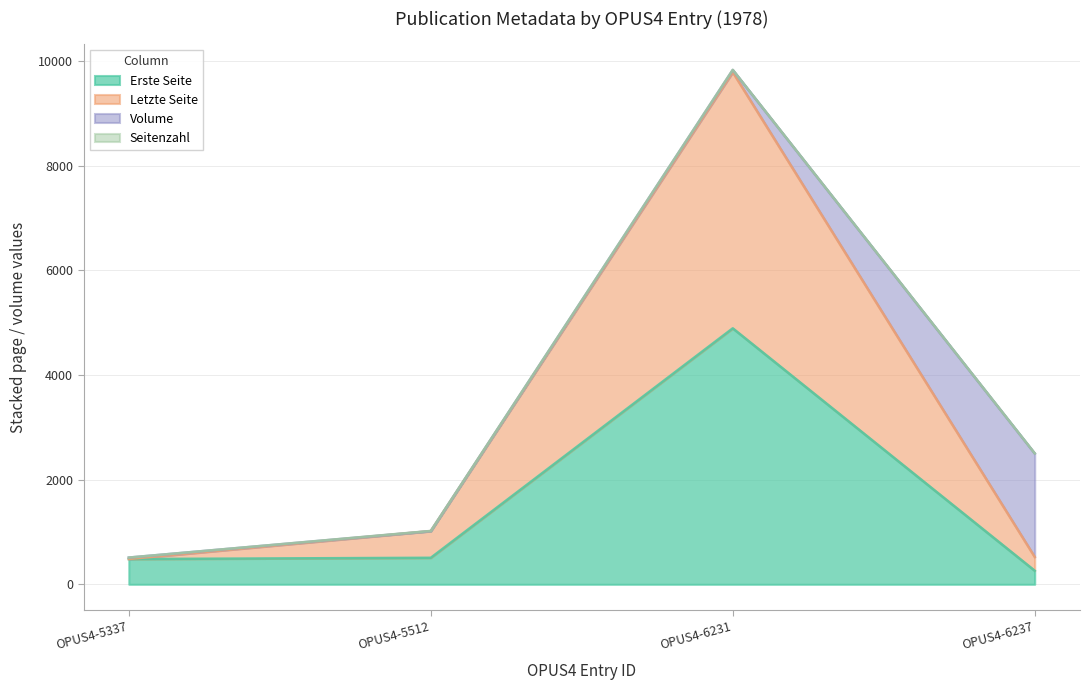

What is the maximum value for Erste Seite?

4893